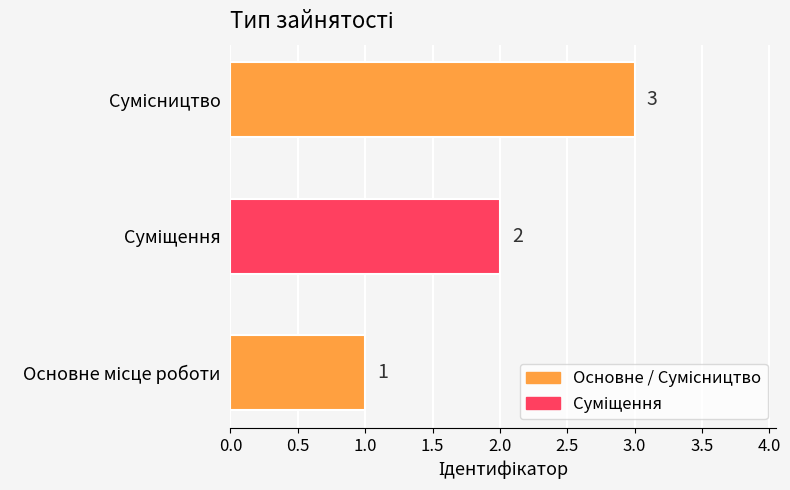

What is the sum of all values?

6